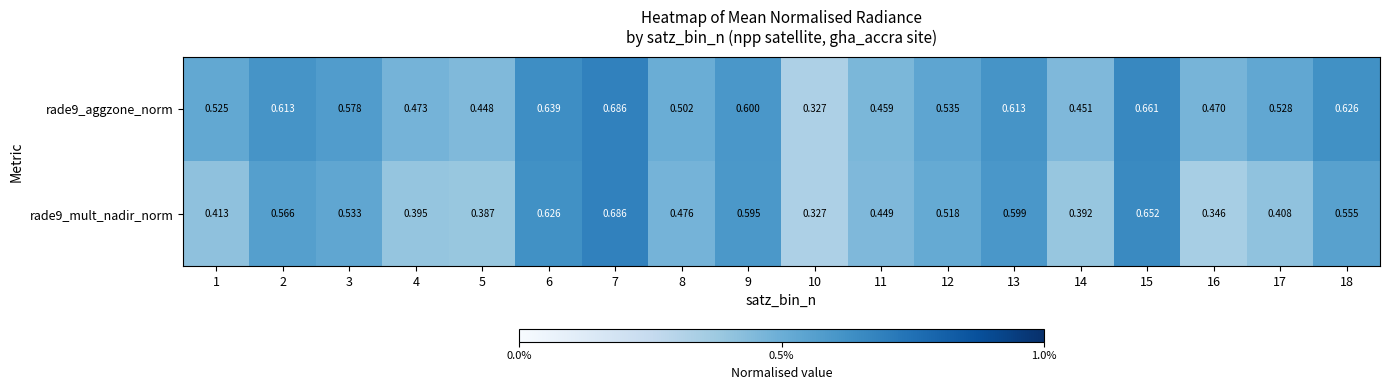

Is the value of rade9_mult_nadir_norm at 16 greater than the value of rade9_aggzone_norm at 12?

No